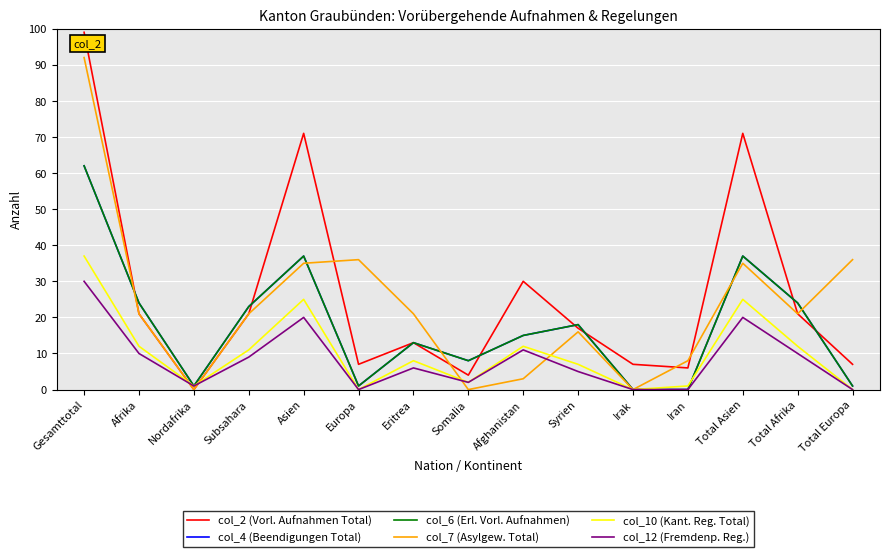

What is the label of the 11th point from the left?

Irak